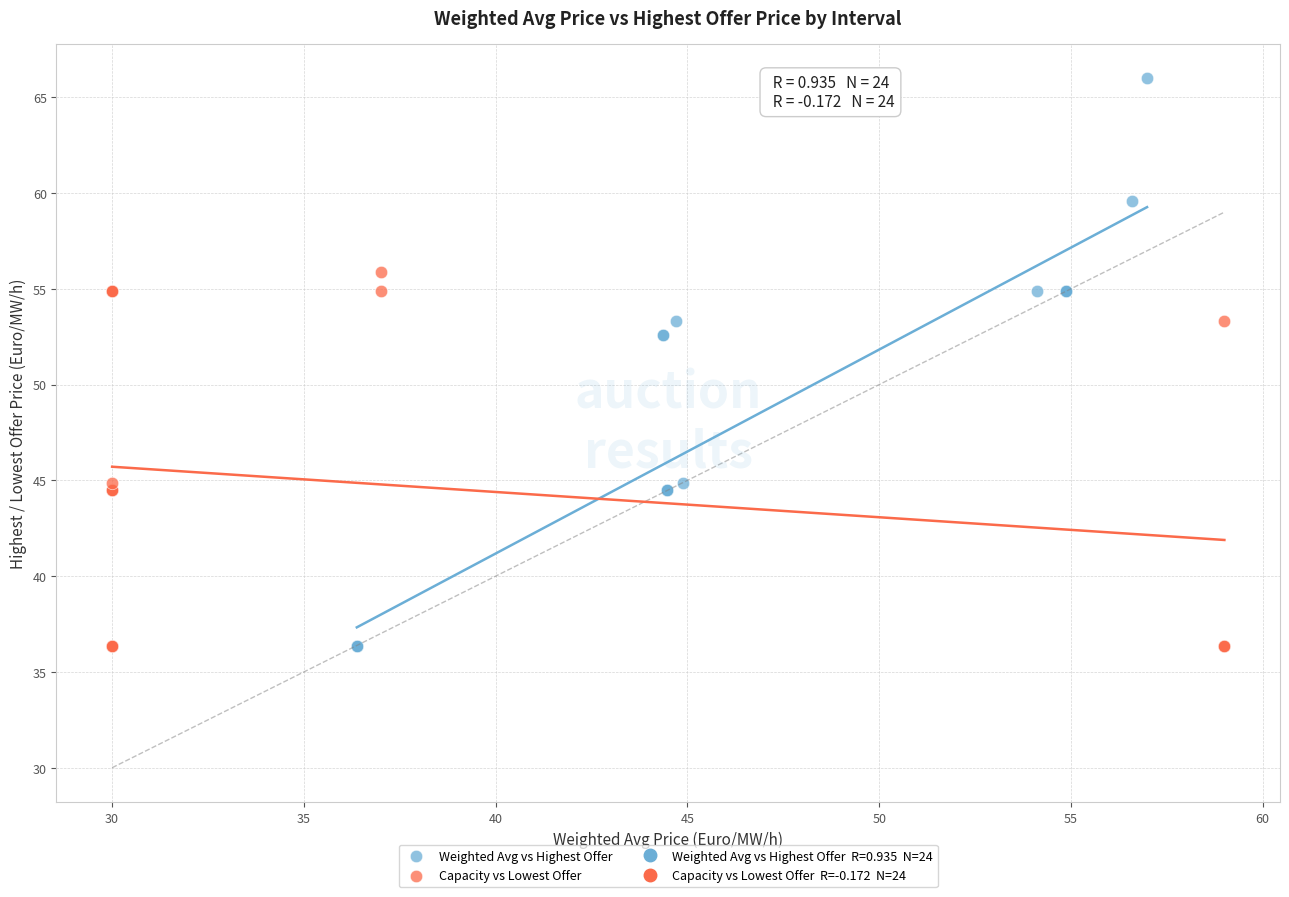

Which series has the largest Y range (max minus min)?

Weighted Avg vs Highest Offer